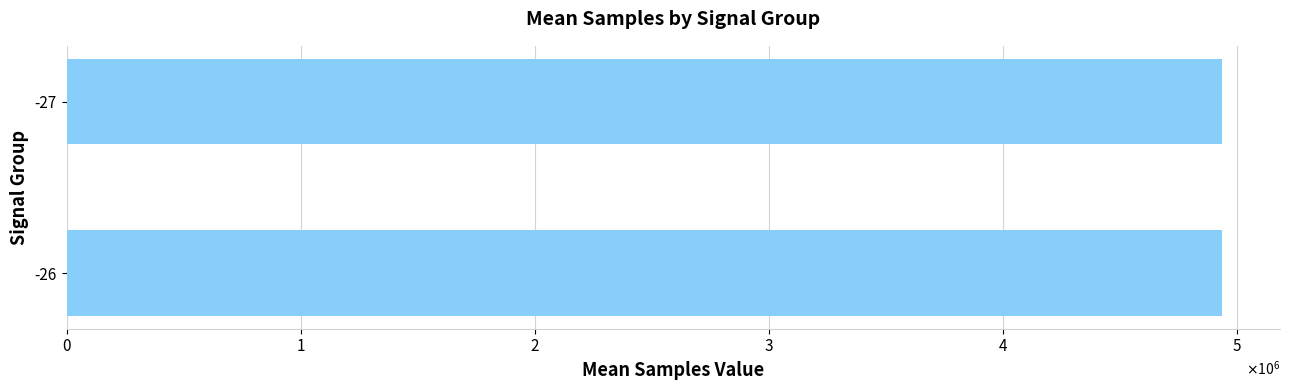

What is the maximum value shown in the chart?

4938660.7